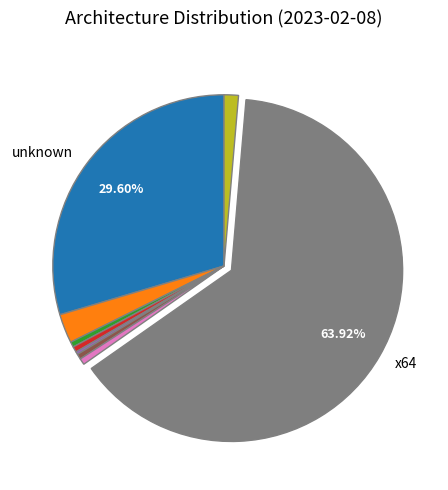

Which category accounts for the majority?

x64